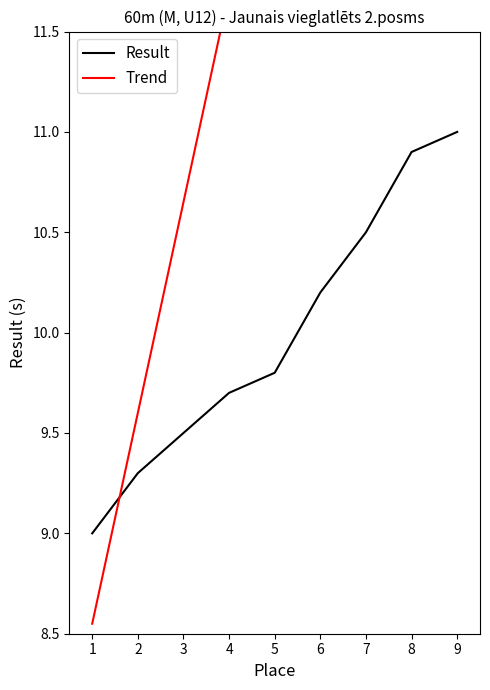

How many distinct data groups are displayed?

2